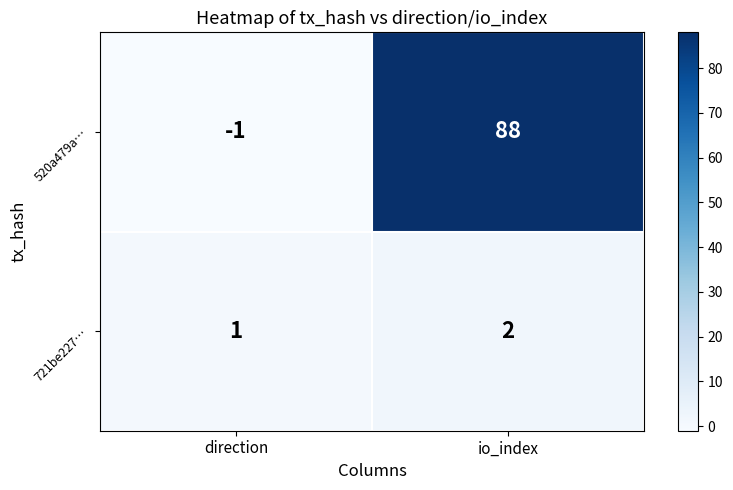

At which label is 721be227… closest to 1?

direction